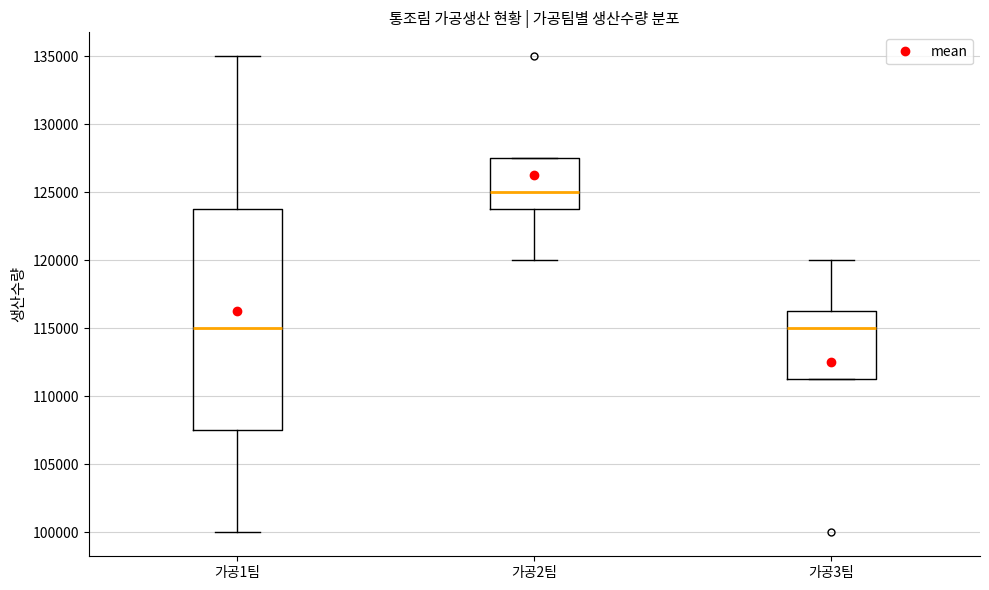

Which box is the tallest, from its lower edge to its upper edge?

가공1팀